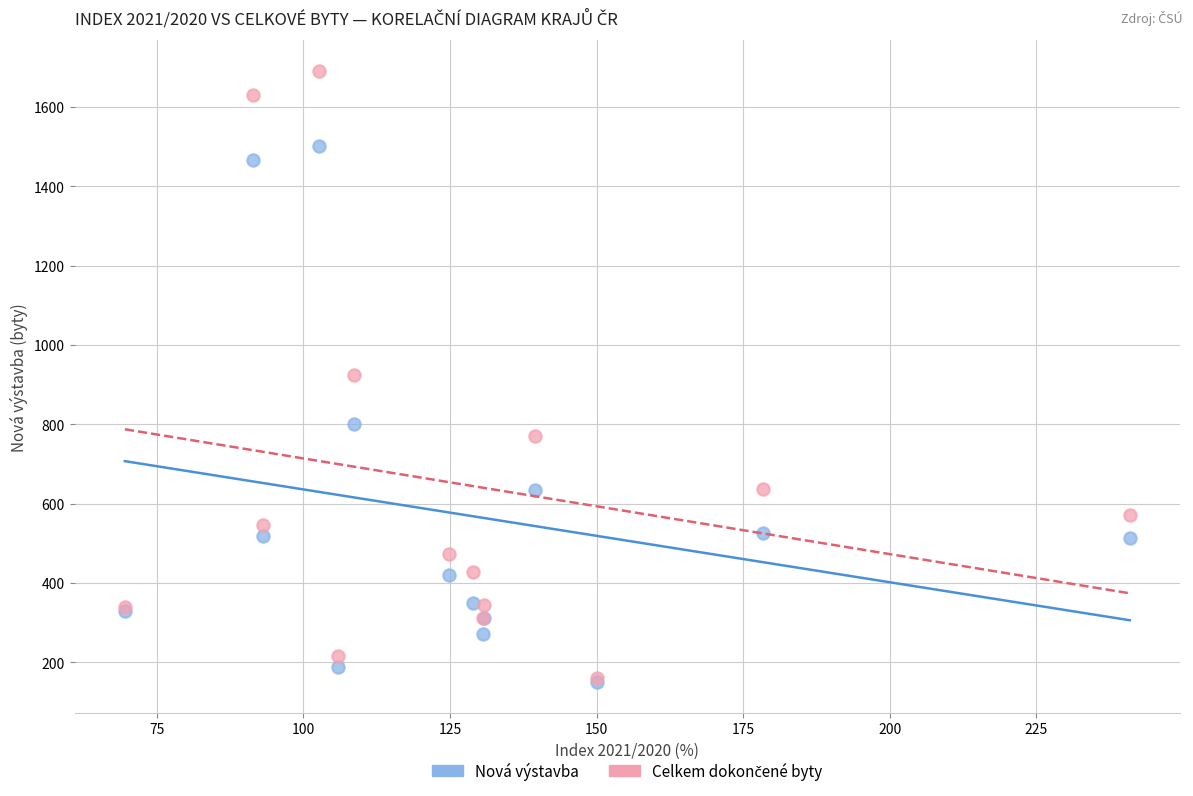

In the Nová výstavba series, what Y value is closest to 826?

800